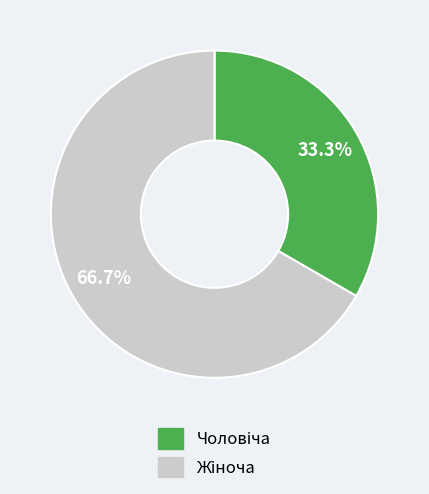

Is there a majority slice in this chart?

Yes